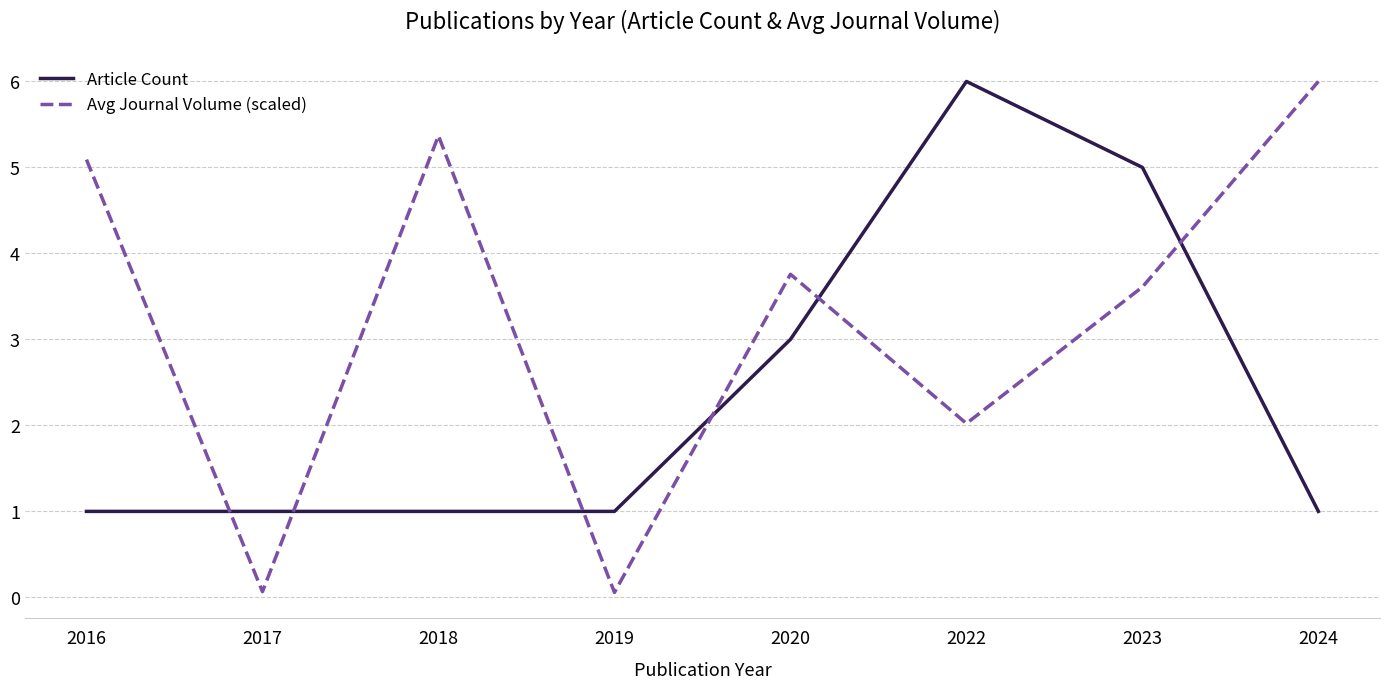

The Avg Journal Volume (scaled) series shows 2.0 at 2022. True or false?

True